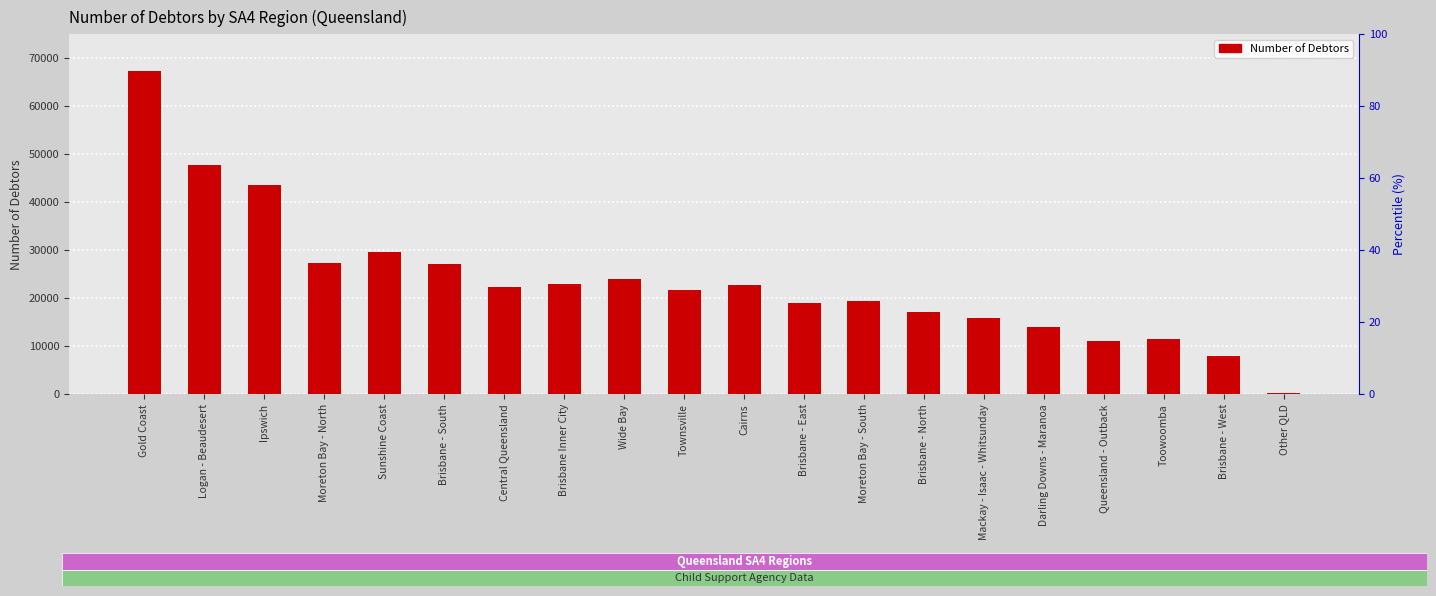

Reading left to right, extract all data points from this chart.

67261	47610	43485	27372	29614	27111	22289	22889	23973	21681	22651	19023	19374	17098	15898	13936	10955	11499	7875	304